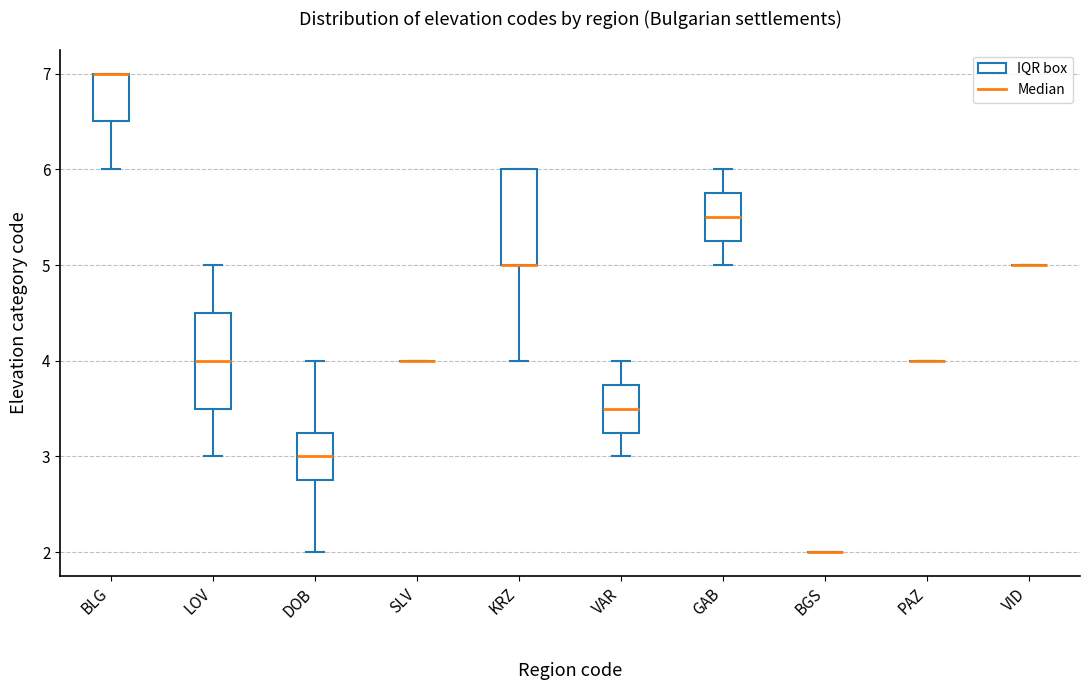

Reading left to right, read every box against the y-axis: the position of its median line, the range the box covers, and the ends of its whiskers. The values are not printed on the chart, so give them approximately, as read against the axis.

BLG: median 7.0 (drawn on the box's upper edge), box 6.5 to 7.0, whiskers 6.0 to 7.0
LOV: median 4.0, box 3.5 to 4.5, whiskers 3.0 to 5.0
DOB: median 3.0, box 2.8 to 3.3, whiskers 2.0 to 4.0
SLV: box collapsed to a line at 4.0, whiskers 4.0 to 4.0
KRZ: median 5.0 (drawn on the box's lower edge), box 5.0 to 6.0, whiskers 4.0 to 6.0
VAR: median 3.5, box 3.3 to 3.8, whiskers 3.0 to 4.0
GAB: median 5.5, box 5.3 to 5.8, whiskers 5.0 to 6.0
BGS: box collapsed to a line at 2.0, whiskers 2.0 to 2.0
PAZ: box collapsed to a line at 4.0, whiskers 4.0 to 4.0
VID: box collapsed to a line at 5.0, whiskers 5.0 to 5.0